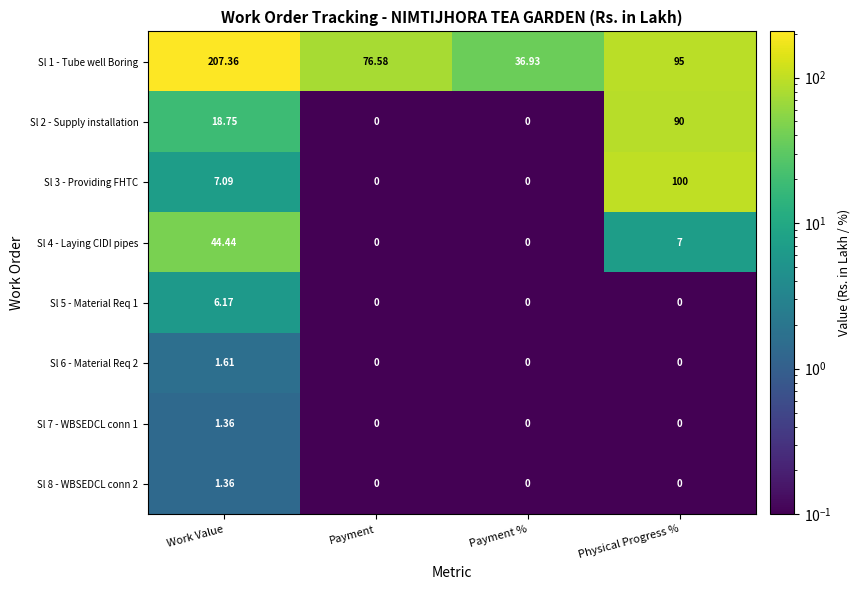

At which label does Sl 4 - Laying CIDI pipes reach its peak?

Work Value